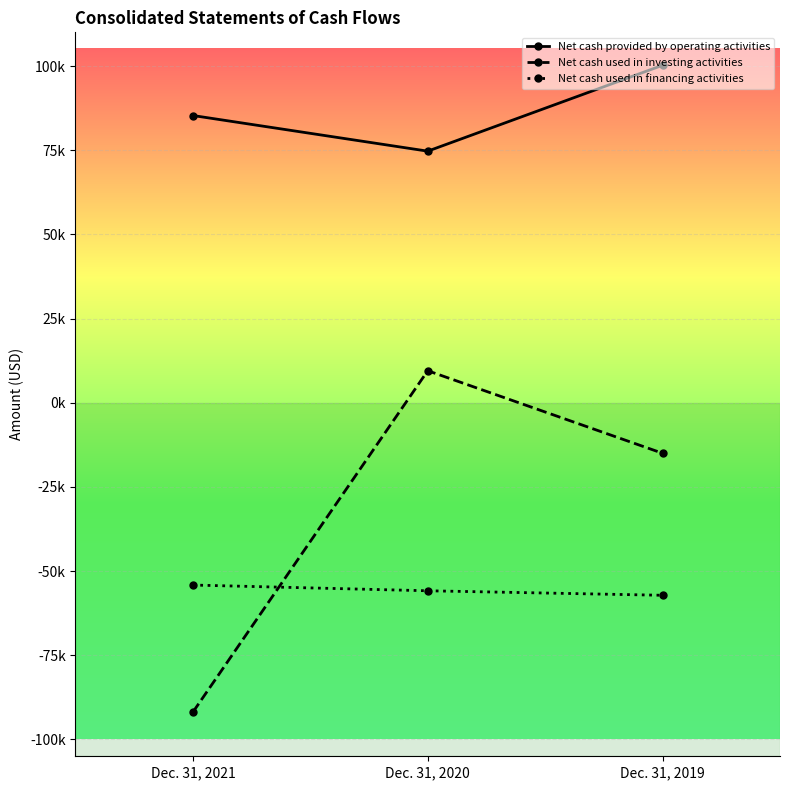

What are all the series names shown in the legend?

Net cash provided by operating activities, Net cash used in investing activities, Net cash used in financing activities